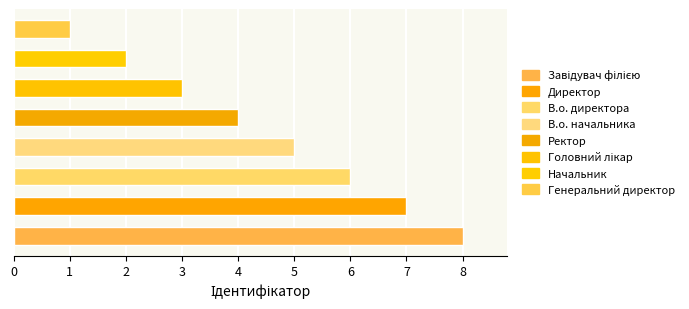

Reading bottom to top, list all the values displayed in this chart.

8	7	6	5	4	3	2	1